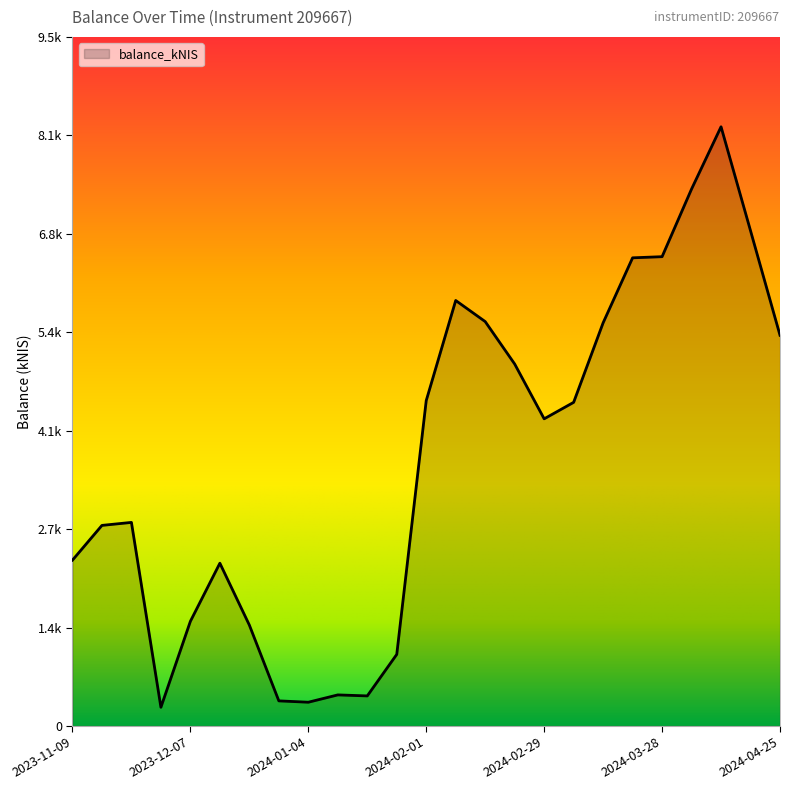

What is the smallest value displayed?

256.3